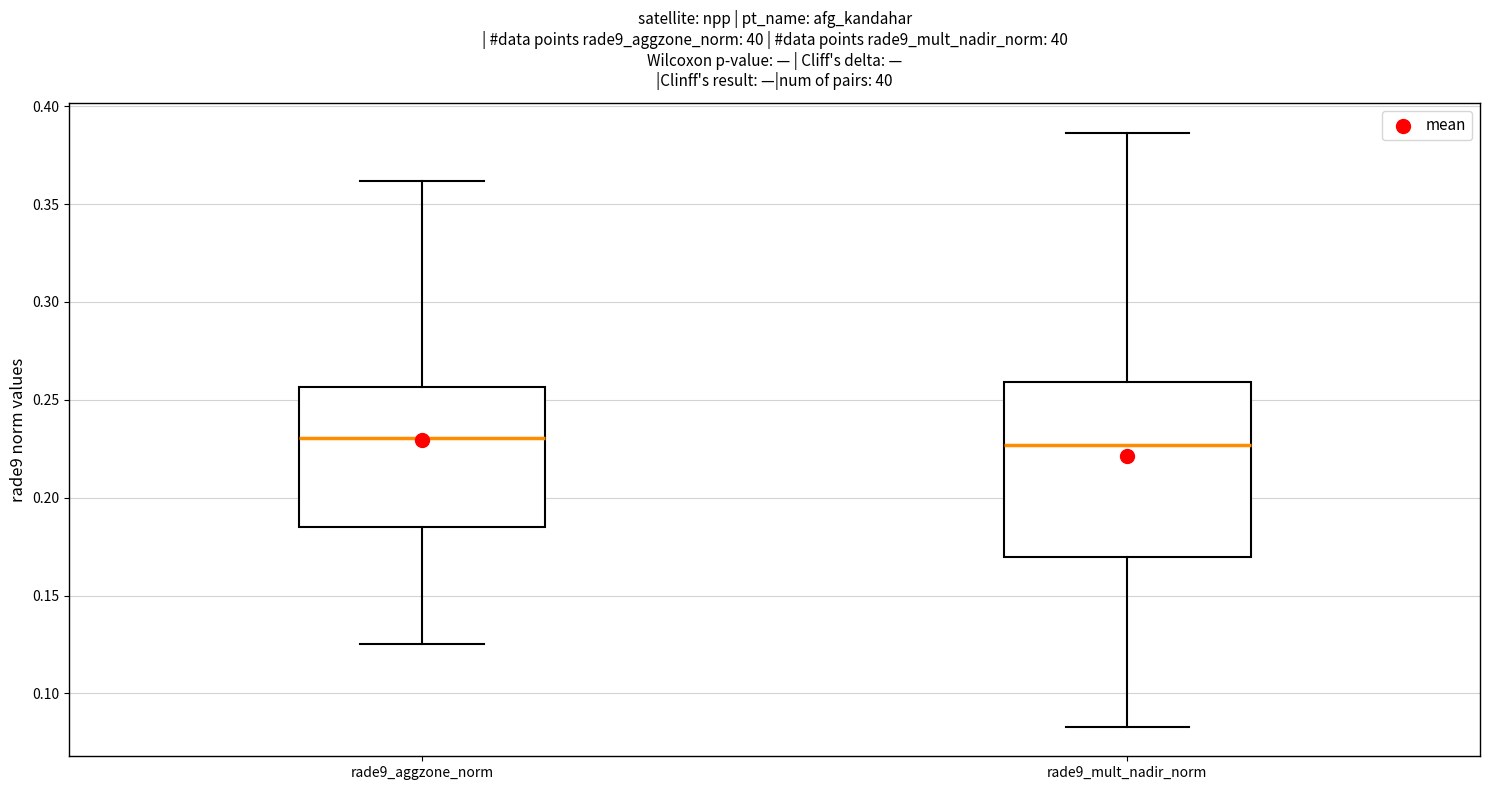

Reading left to right, read every box against the y-axis: the position of its median line, the range the box covers, and the ends of its whiskers. The values are not printed on the chart, so give them approximately, as read against the axis.

rade9_aggzone_norm: median 0.230, box 0.185 to 0.255, whiskers 0.125 to 0.360
rade9_mult_nadir_norm: median 0.225, box 0.170 to 0.260, whiskers 0.085 to 0.385